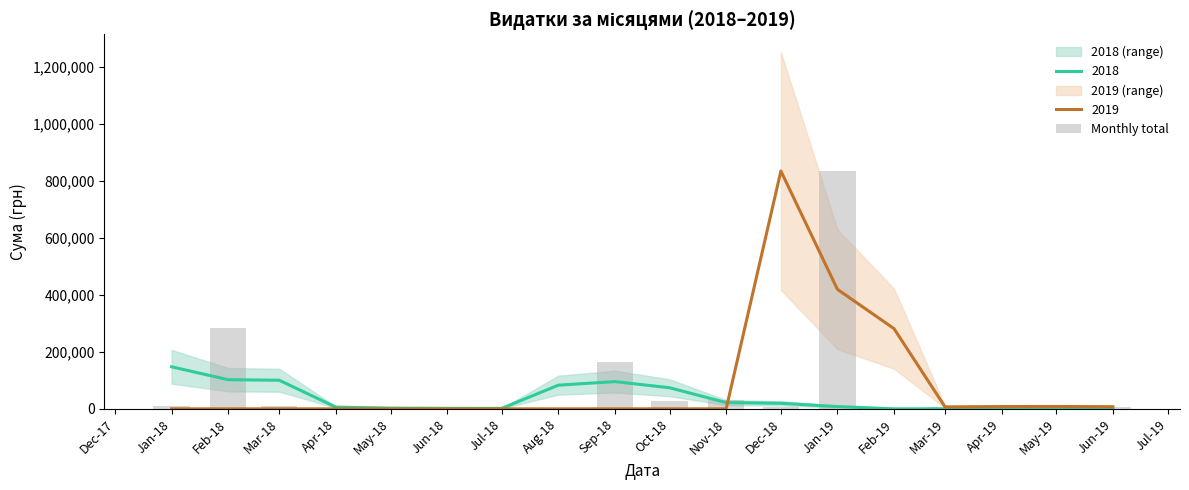

Does the chart contain any negative values?

No